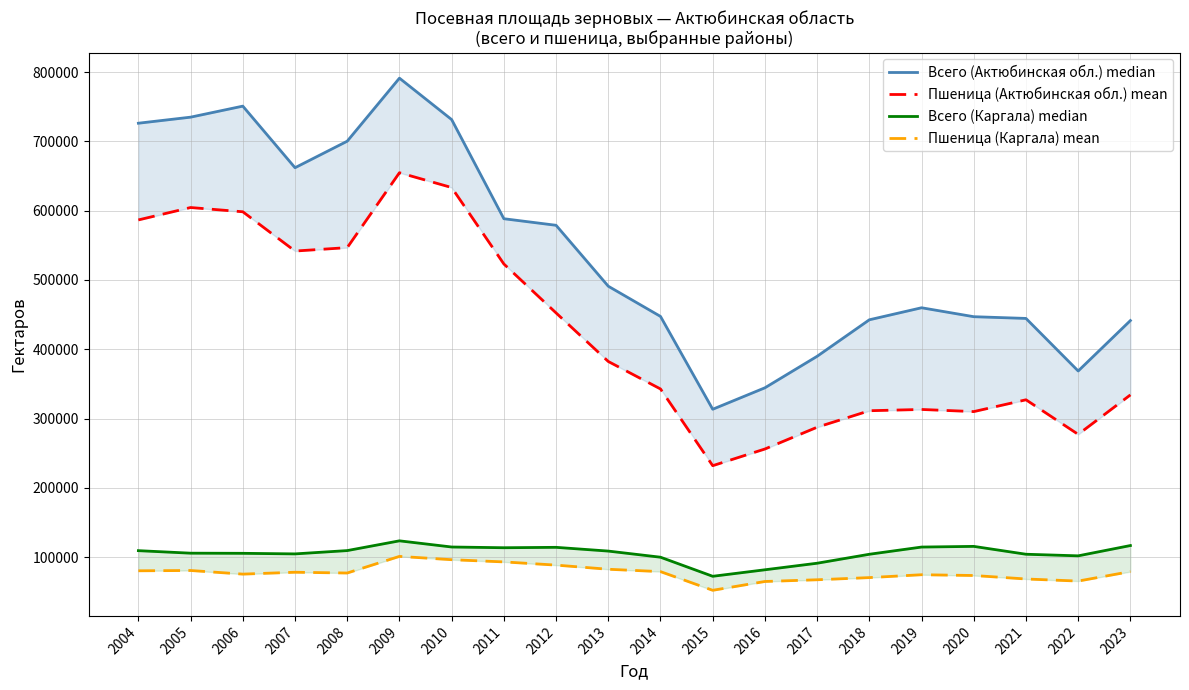

True or false: Пшеница (Актюбинская обл.) mean and Пшеница (Каргала) mean intersect in this chart.

False